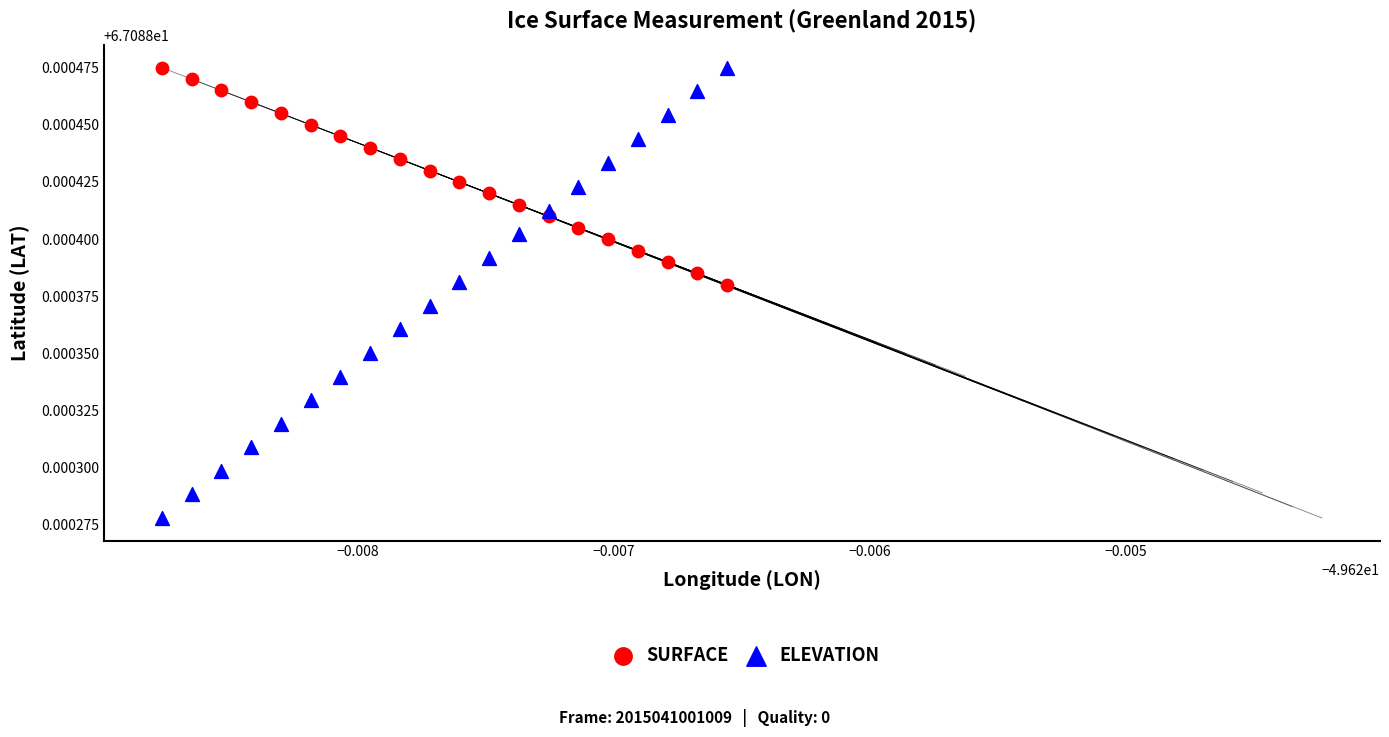

Which series reaches the minimum Y coordinate?

ELEVATION